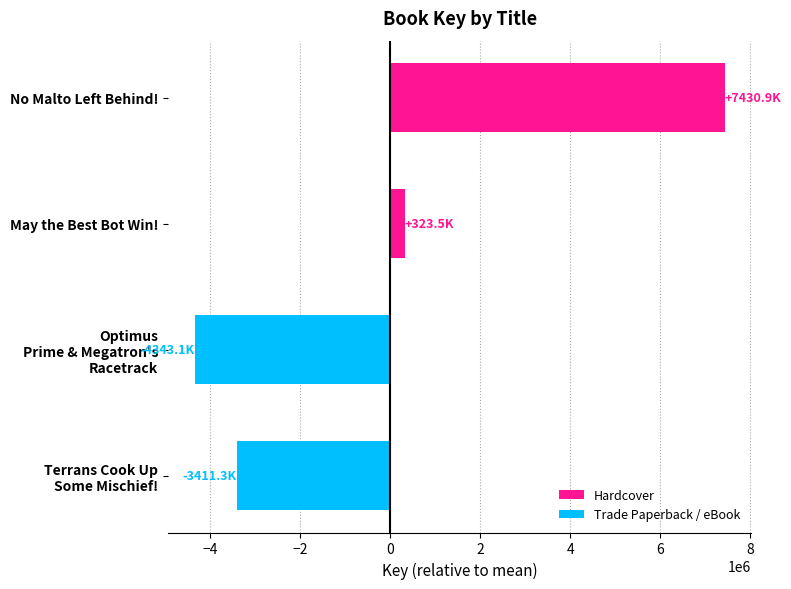

The value at May the Best Bot Win! is 323511.5. True or false?

True